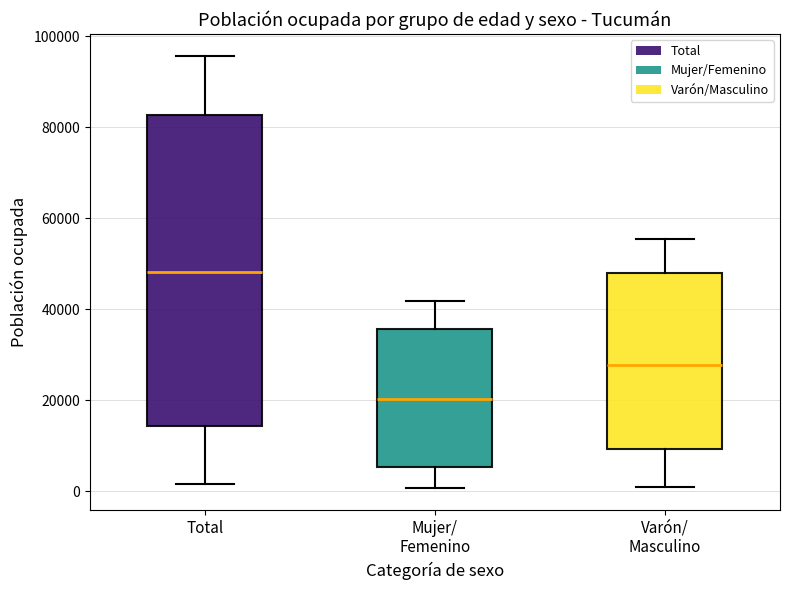

Reading left to right, read every box against the y-axis: the position of its median line, the range the box covers, and the ends of its whiskers. The values are not printed on the chart, so give them approximately, as read against the axis.

Total: median 48000, box 14000 to 82000, whiskers 2000 to 96000
Mujer/ Femenino: median 20000, box 6000 to 36000, whiskers 0 to 42000
Varón/ Masculino: median 28000, box 10000 to 48000, whiskers 0 to 56000